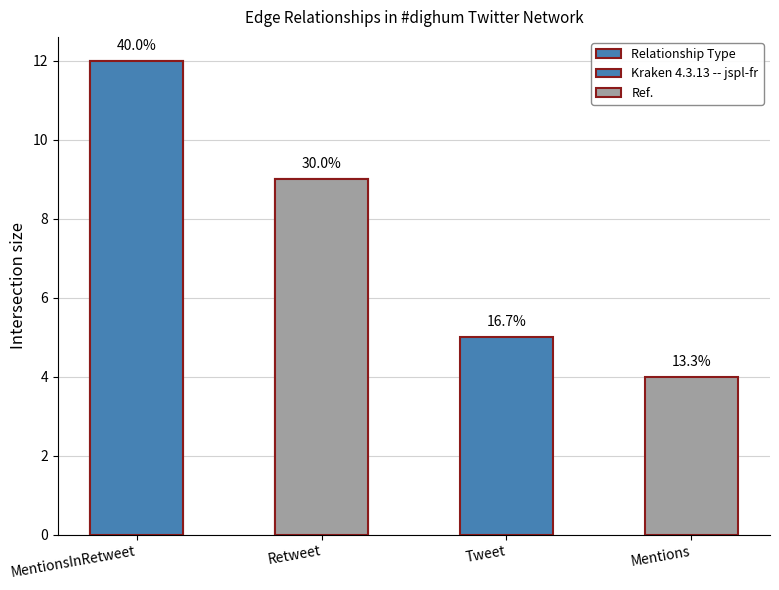

What is the label of the 1st bar from the left?

MentionsInRetweet